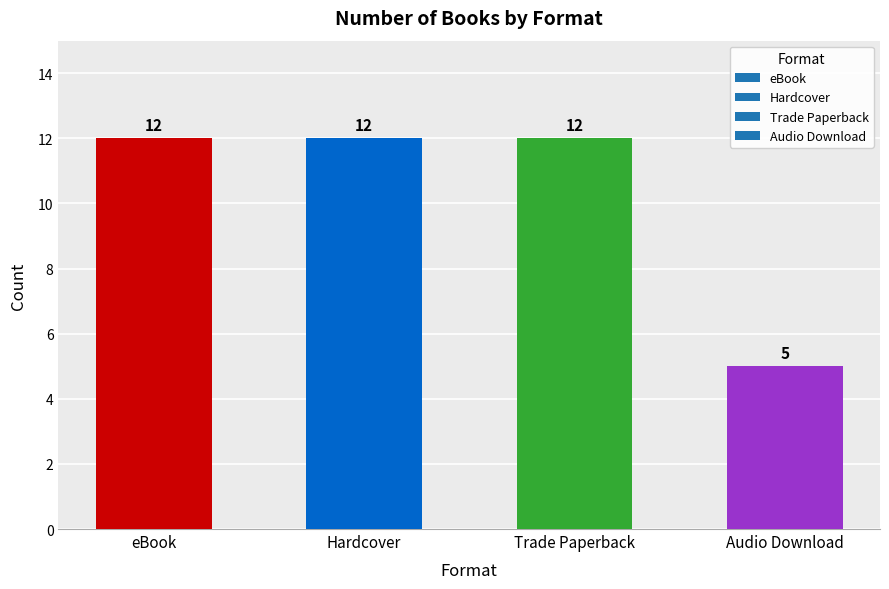

How many bars are there in total?

4